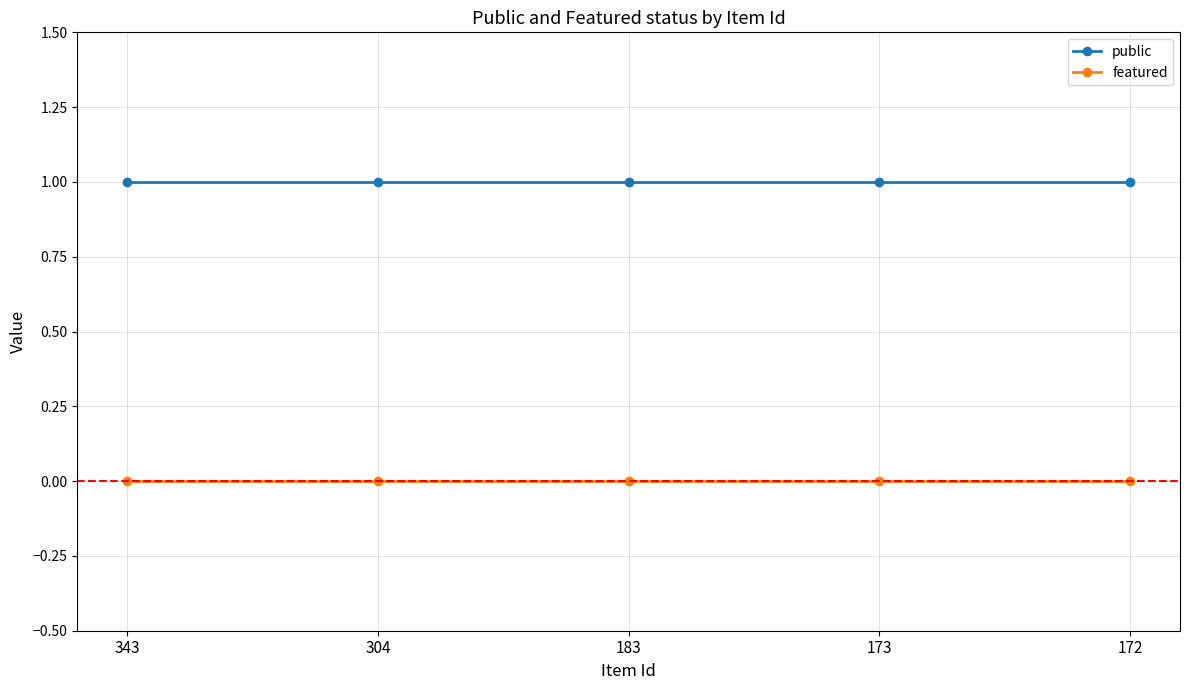

What is the average value of the public series?

1